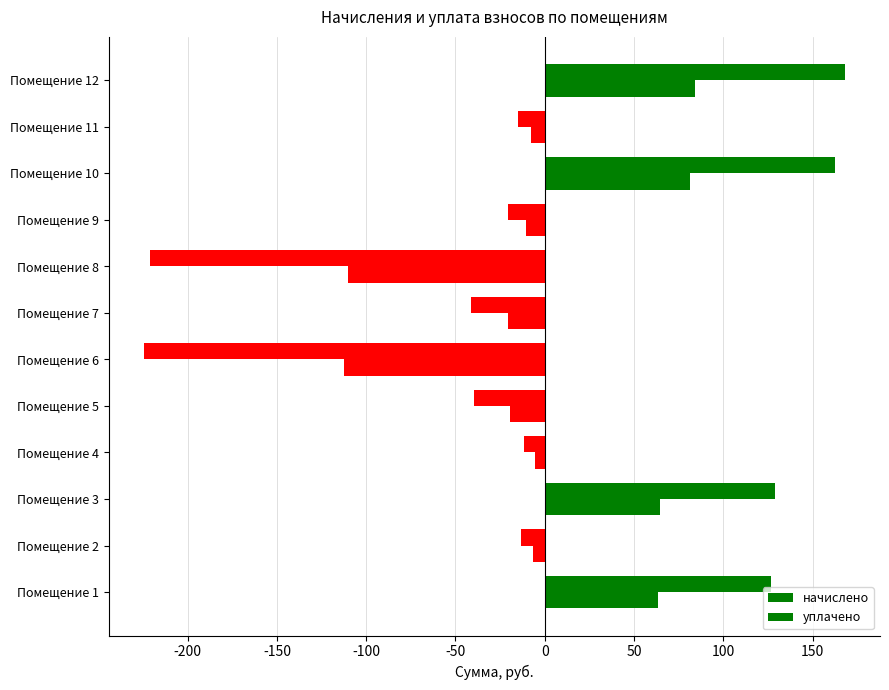

How many negative values does the начислено series have?

8